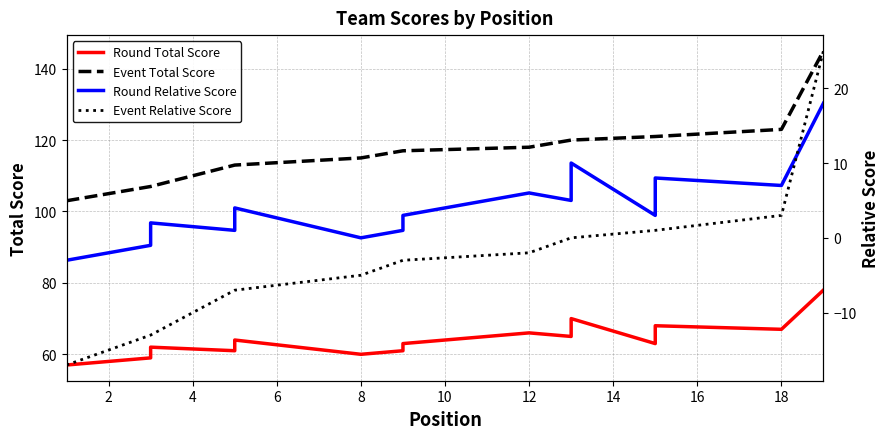

True or false: Round Relative Score and Event Total Score cross at least once.

False